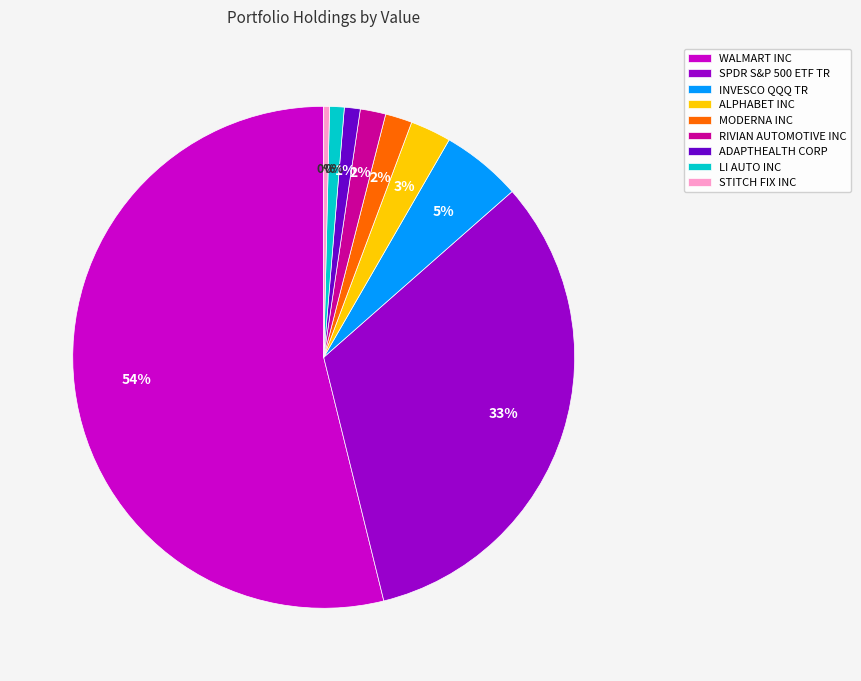

To the nearest percent, what percentage of the pie is SPDR S&P 500 ETF TR?

33%